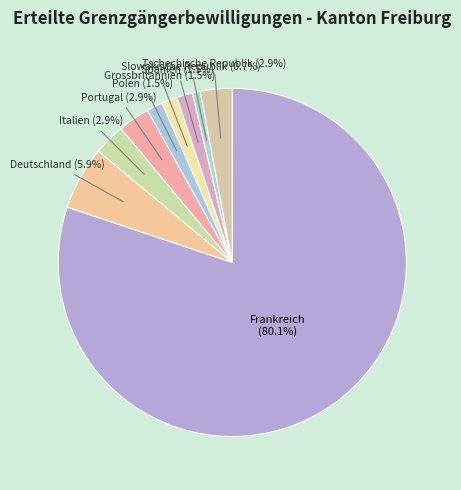

Which slice is the largest?

Frankreich